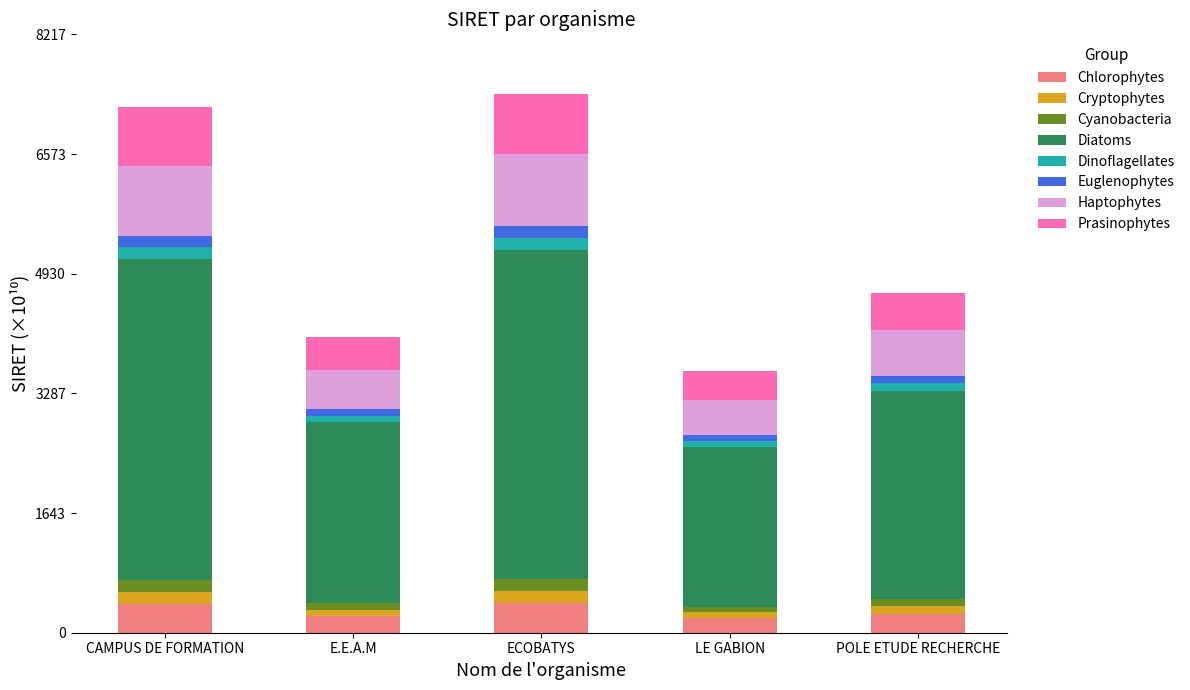

What is the maximum value for Chlorophytes?

410.8